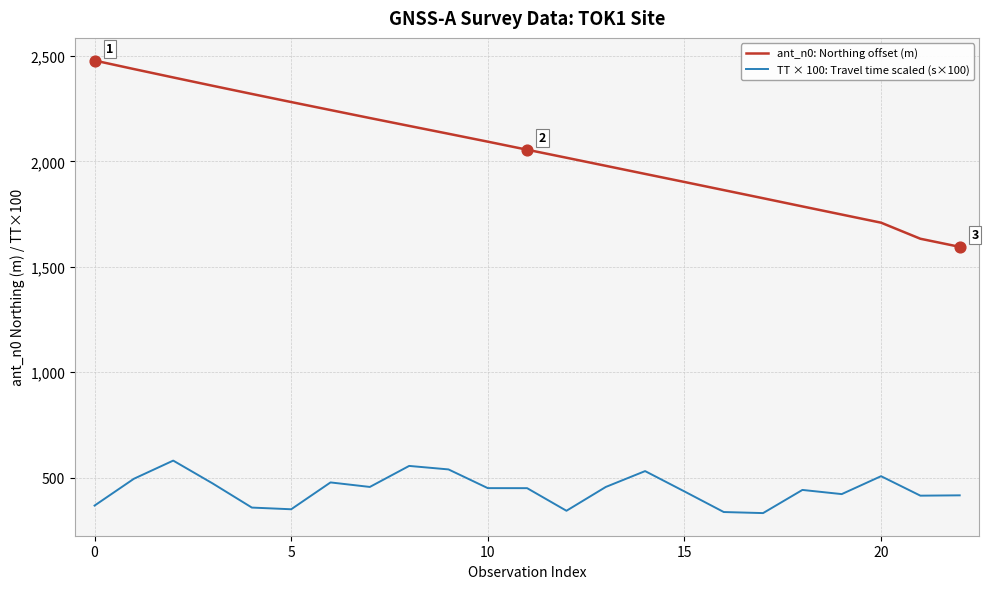

What is the difference between the maximum and minimum values in the ant_n0: Northing offset (m) series?

884.0